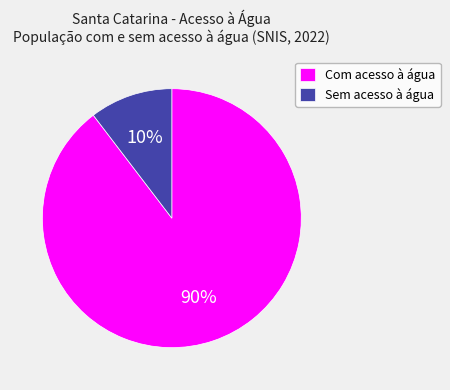

Rank the categories by value from highest to lowest.

Com acesso à água, Sem acesso à água